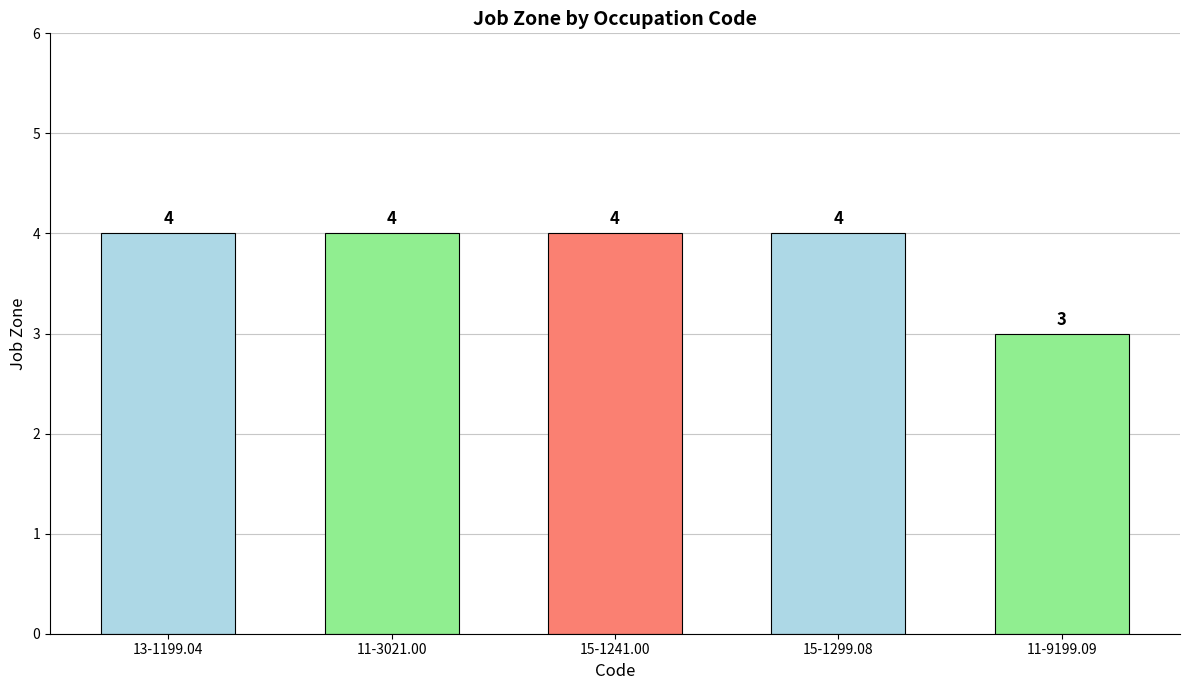

What is the difference between the maximum and minimum values?

1